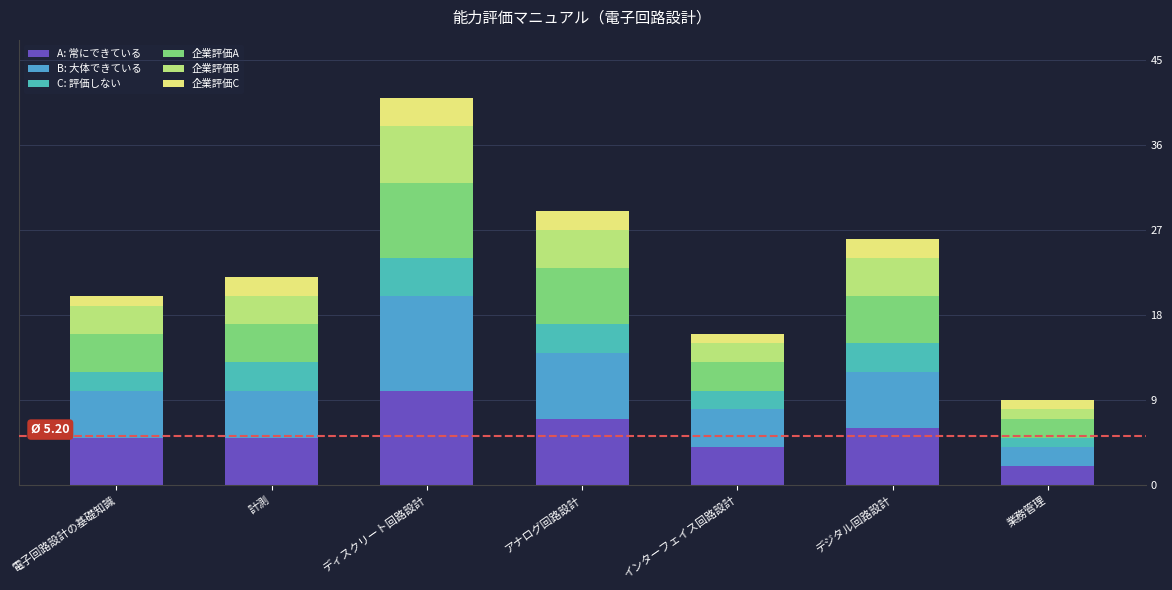

What is the sum of the 企業評価C values at インターフェイス回路設計 and 業務管理?

2